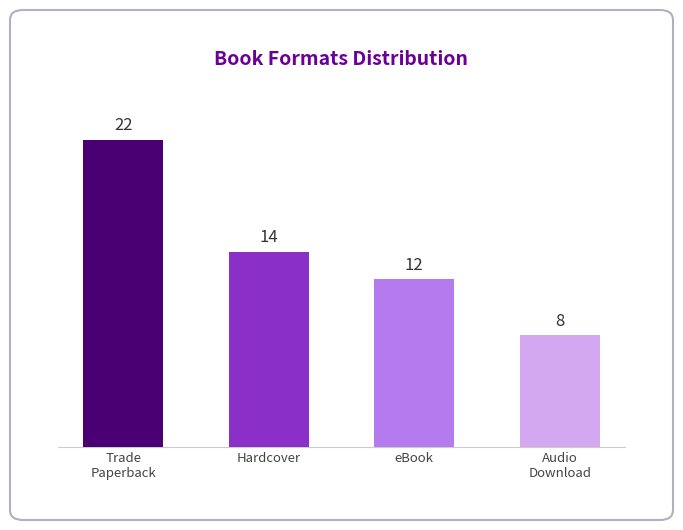

True or false: the data shows 6 at eBook.

False